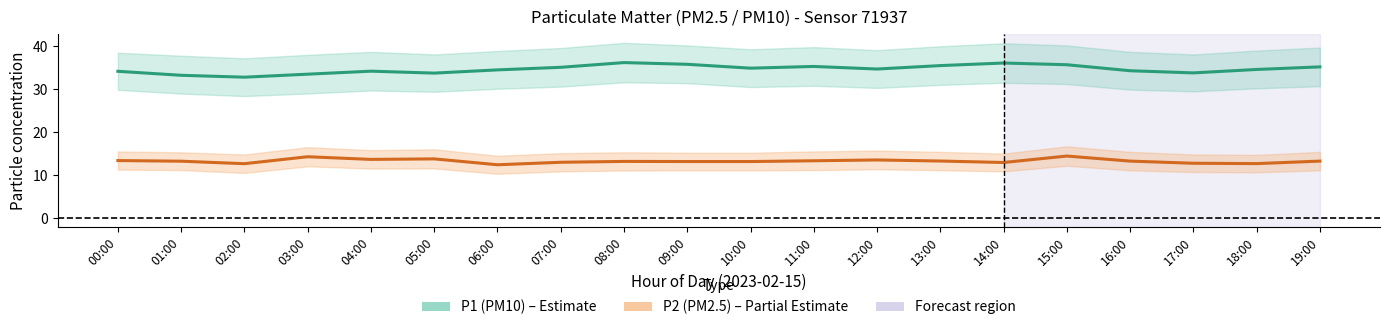

How many interior local peaks does the P2 (PM2.5) series have?

5